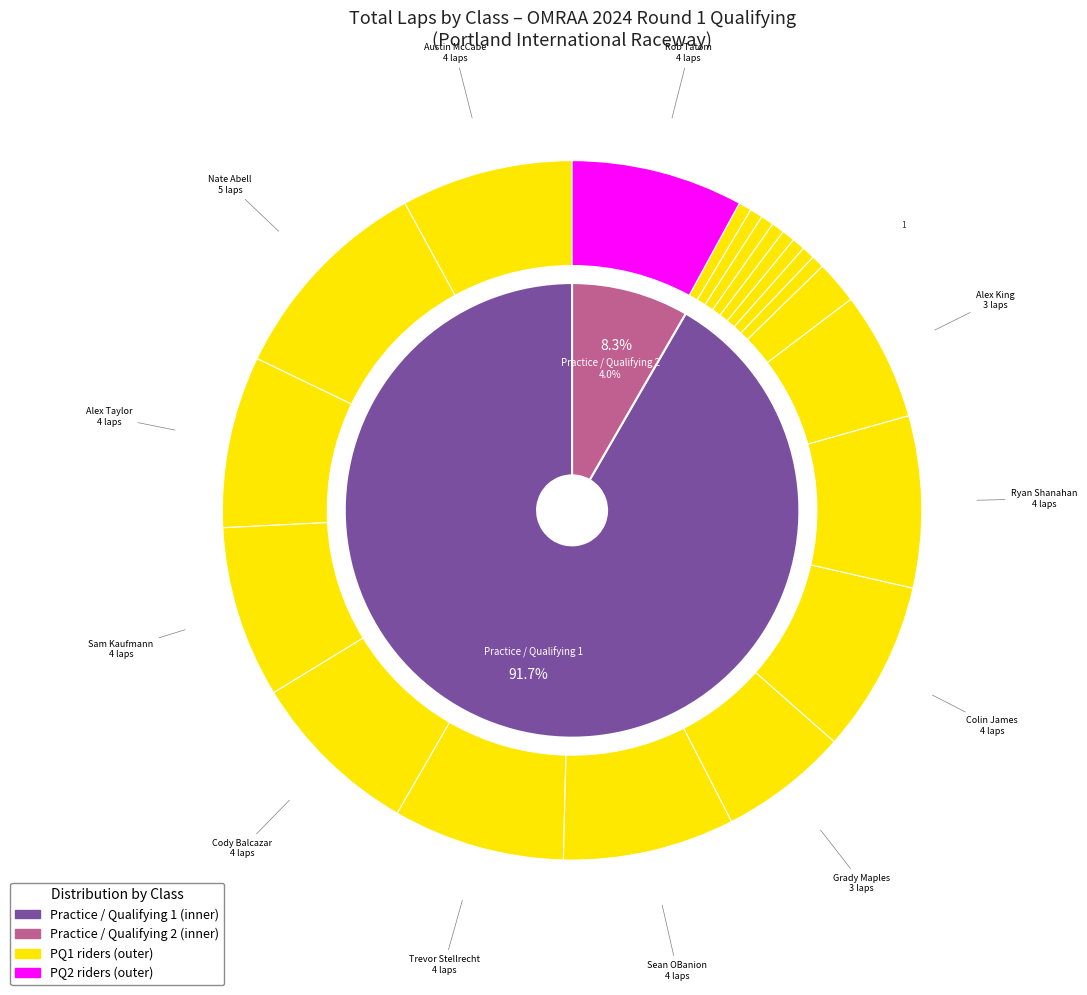

How many slices are in this pie chart?

21